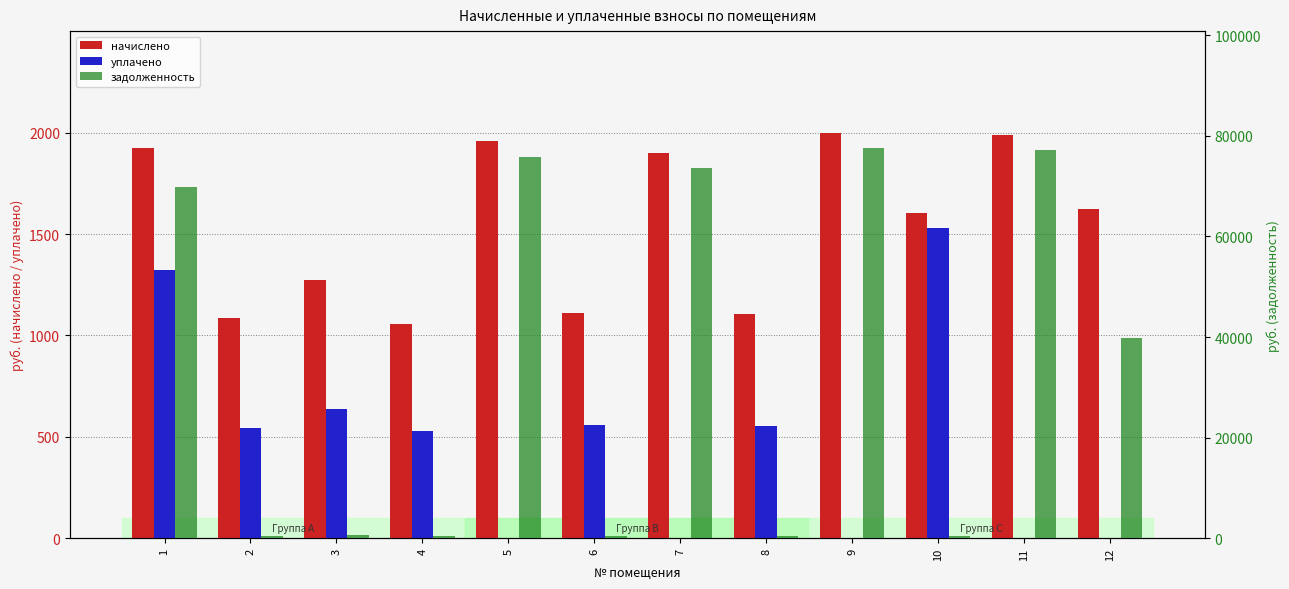

List the series in order of their peak value, highest first.

задолженность, начислено, уплачено